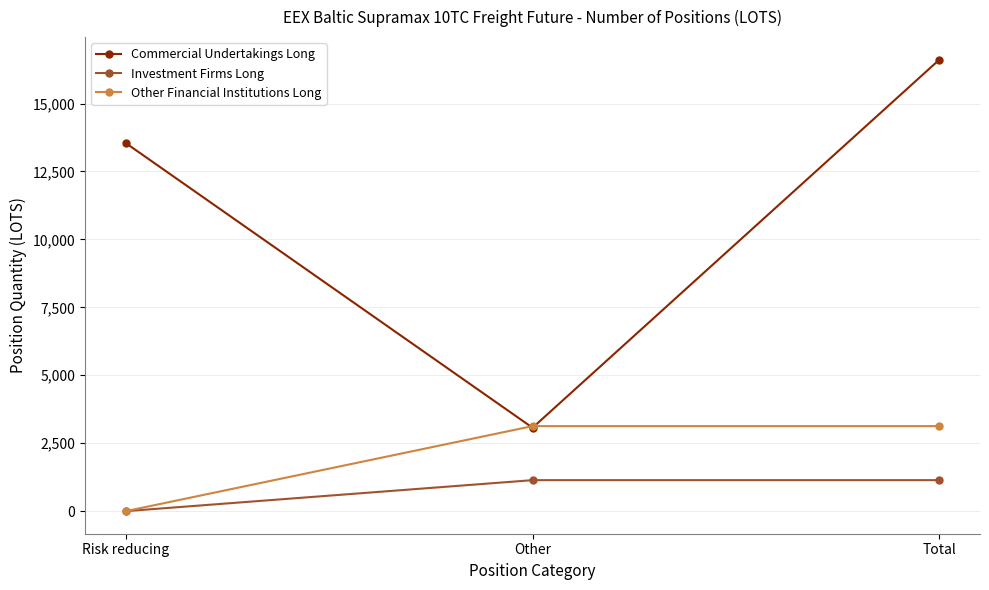

What is the sum of the Commercial Undertakings Long values at Total and Other?

19682.4